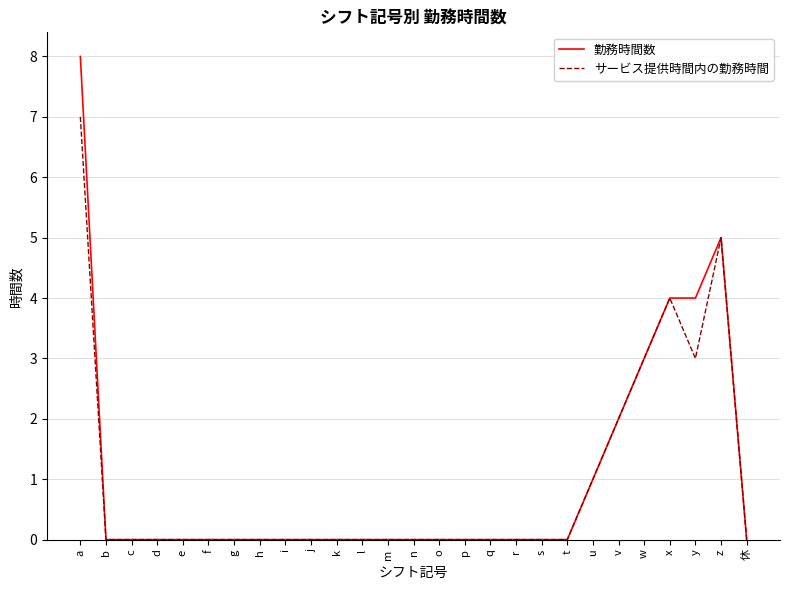

At which category is the sum across all series the highest?

a